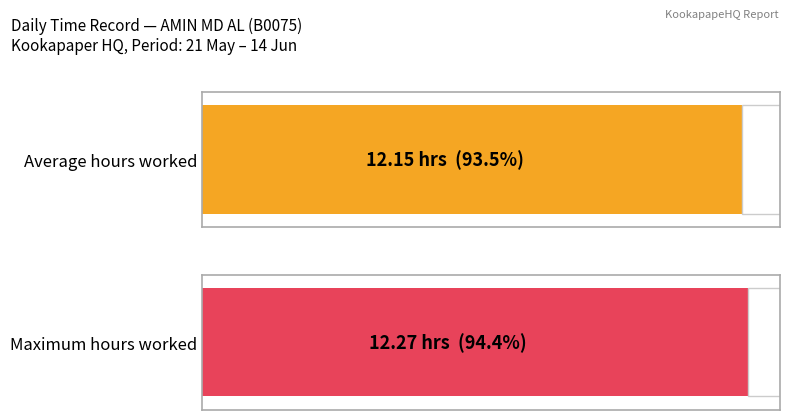

How many series are shown in this chart?

1